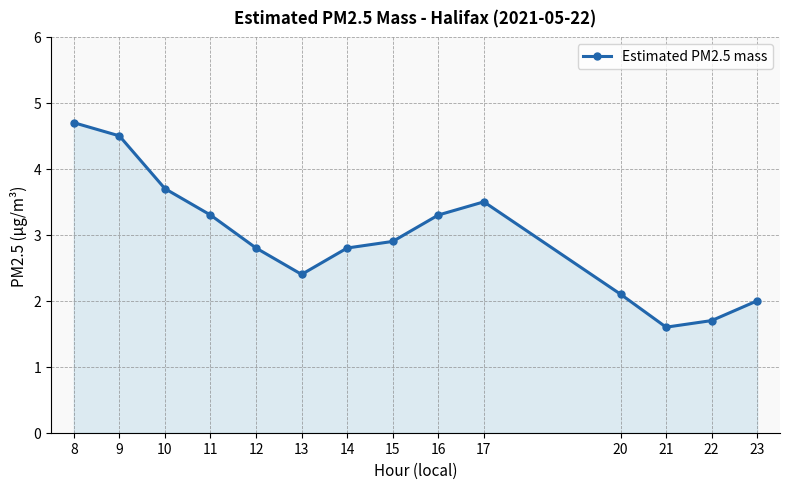

Reading left to right, extract all data points from this chart.

4.7	4.5	3.7	3.3	2.8	2.4	2.8	2.9	3.3	3.5	2.1	1.6	1.7	2.0